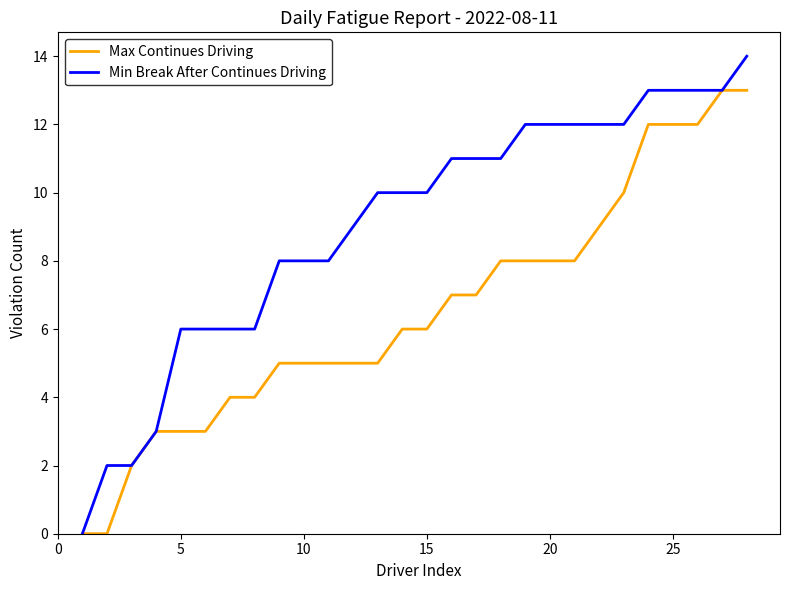

List the series in order of their peak value, lowest first.

Max Continues Driving, Min Break After Continues Driving